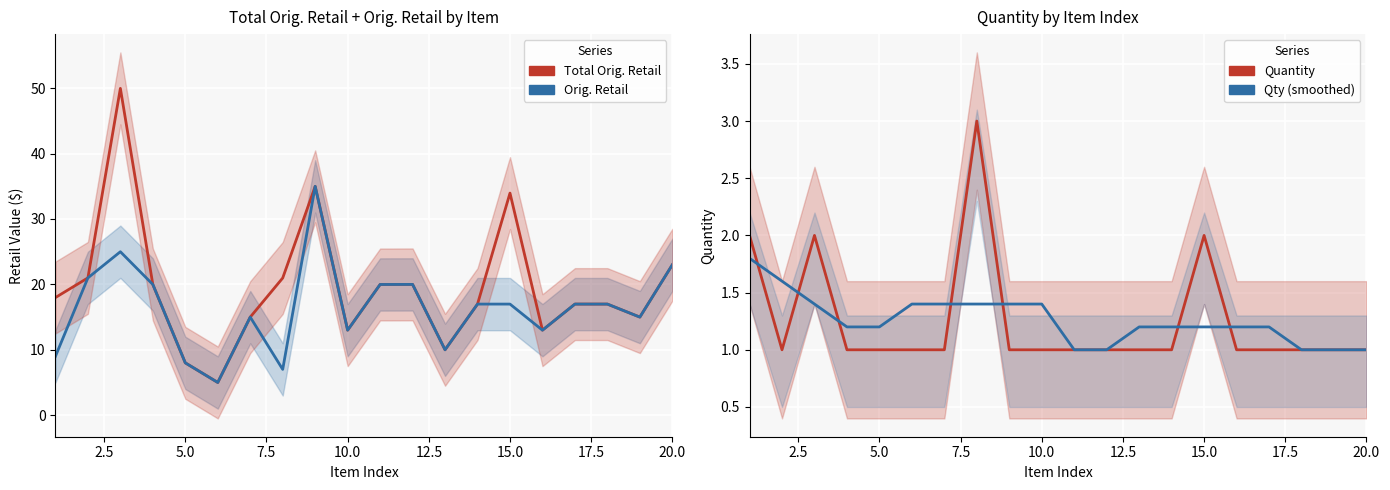

True or false: Qty (smoothed) has a value of 0.2 at 20.0.

False